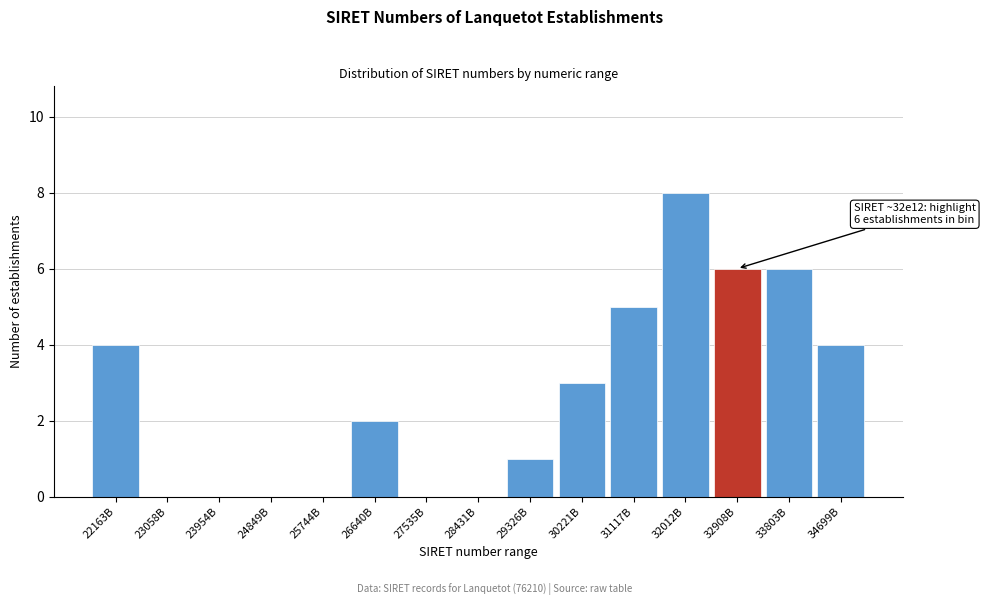

Reading left to right, list all the values displayed in this chart.

22163B=4	23058B=0	23954B=0	24849B=0	25744B=0	26640B=2	27535B=0	28431B=0	29326B=1	30221B=3	31117B=5	32012B=8	32908B=6	33803B=6	34699B=4